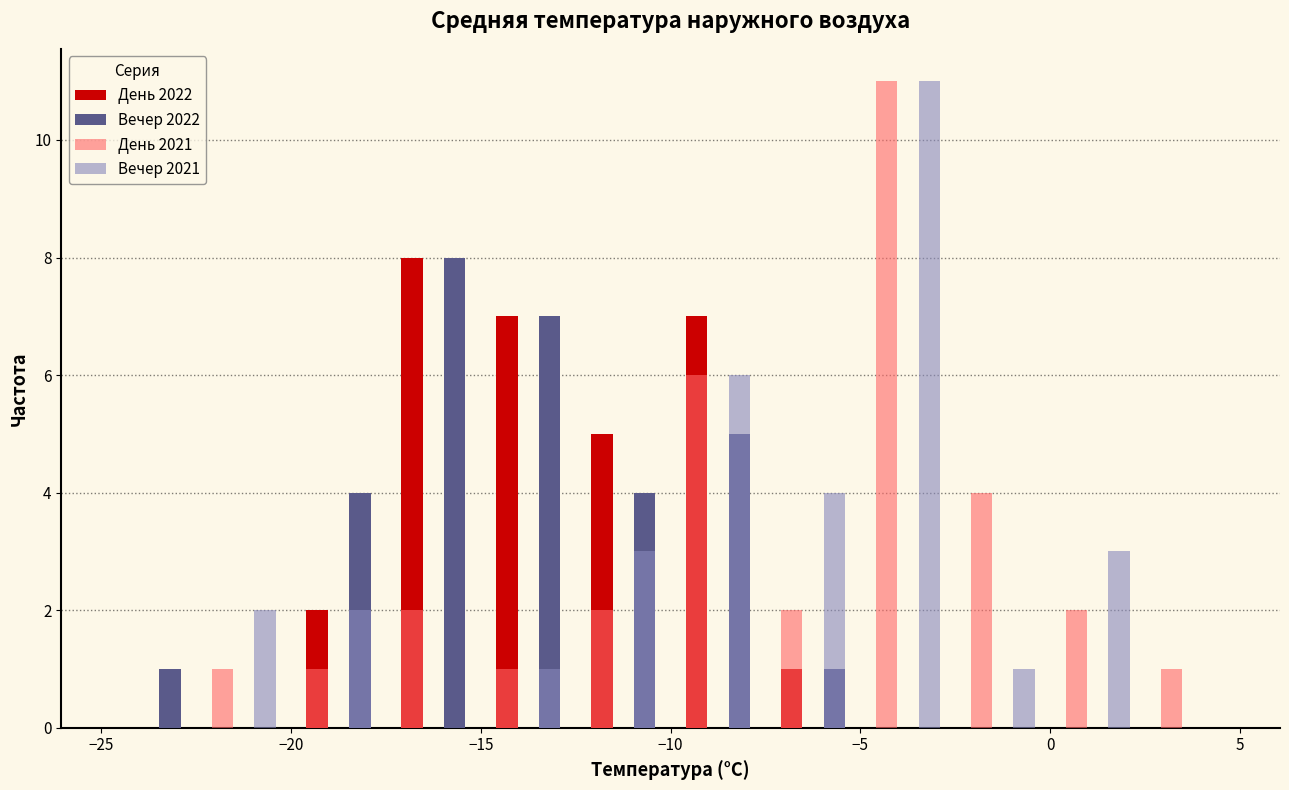

Reading left to right, list every range on the x-axis with the height of the bar of each series over it. The values are not printed on the chart, so give them approximately, as read against the axis.

-25.0 to -22.5: День 2022=0	Вечер 2022=1	День 2021=0	Вечер 2021=0
-22.5 to -20.0: День 2022=0	Вечер 2022=0	День 2021=1	Вечер 2021=2
-20.0 to -17.5: День 2022=2	Вечер 2022=4	День 2021=1	Вечер 2021=2
-17.5 to -15.0: День 2022=8	Вечер 2022=8	День 2021=2	Вечер 2021=0
-15.0 to -12.5: День 2022=7	Вечер 2022=7	День 2021=1	Вечер 2021=1
-12.5 to -10.0: День 2022=5	Вечер 2022=4	День 2021=2	Вечер 2021=3
-10.0 to -7.5: День 2022=7	Вечер 2022=5	День 2021=6	Вечер 2021=6
-7.5 to -5.0: День 2022=1	Вечер 2022=1	День 2021=2	Вечер 2021=4
-5.0 to -2.5: День 2022=0	Вечер 2022=0	День 2021=11	Вечер 2021=11
-2.5 to 0.0: День 2022=0	Вечер 2022=0	День 2021=4	Вечер 2021=1
0.0 to 2.5: День 2022=0	Вечер 2022=0	День 2021=2	Вечер 2021=3
2.5 to 5.0: День 2022=0	Вечер 2022=0	День 2021=1	Вечер 2021=0